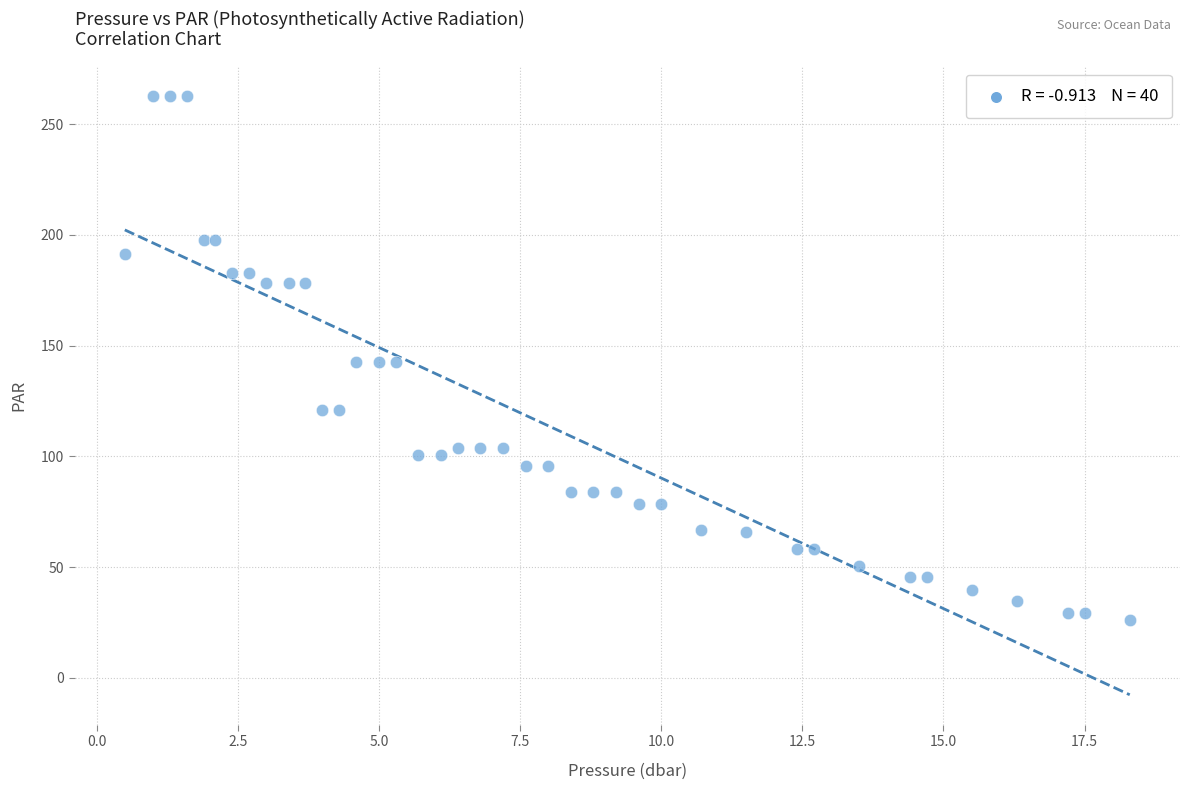

What is the range of X values (max minus min)?

17.8